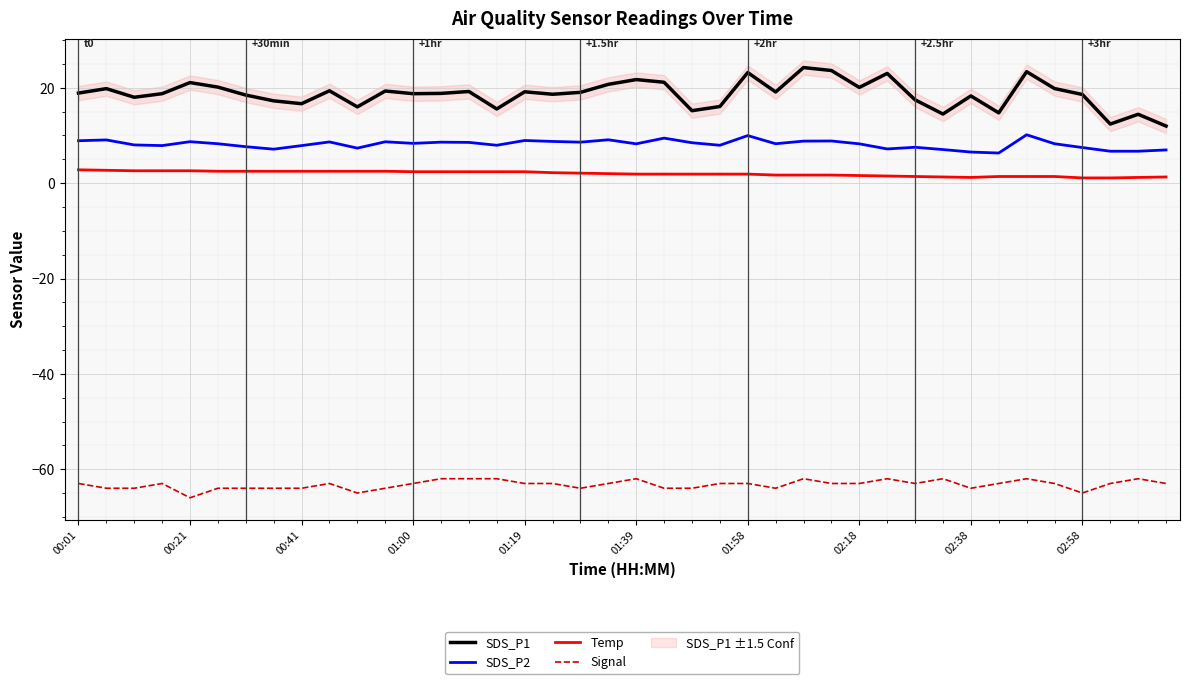

What is the minimum value for SDS_P1?

12.0